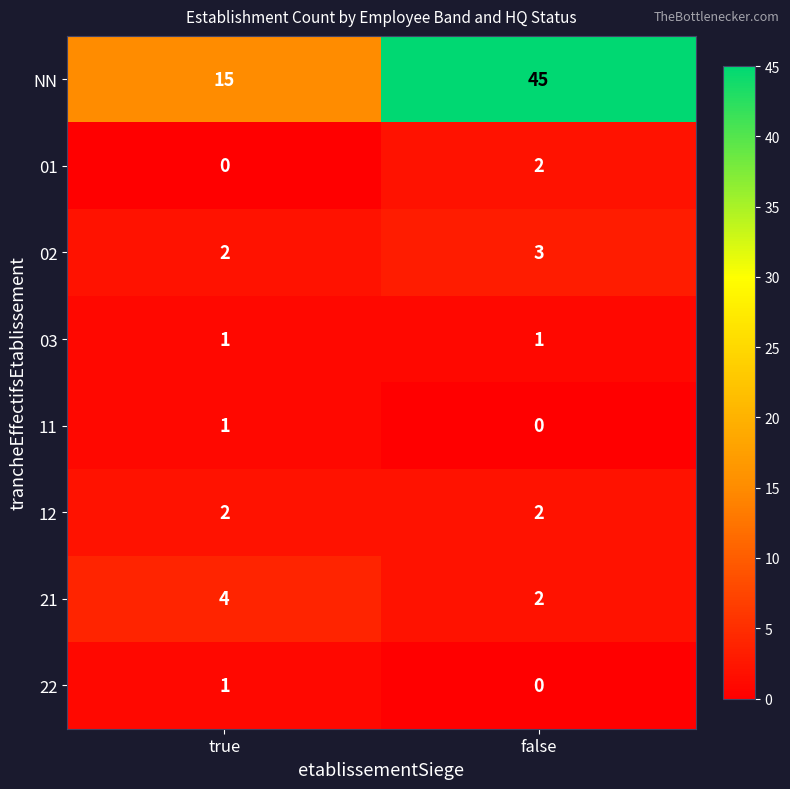

What is the sum of the 12 values at true and false?

4